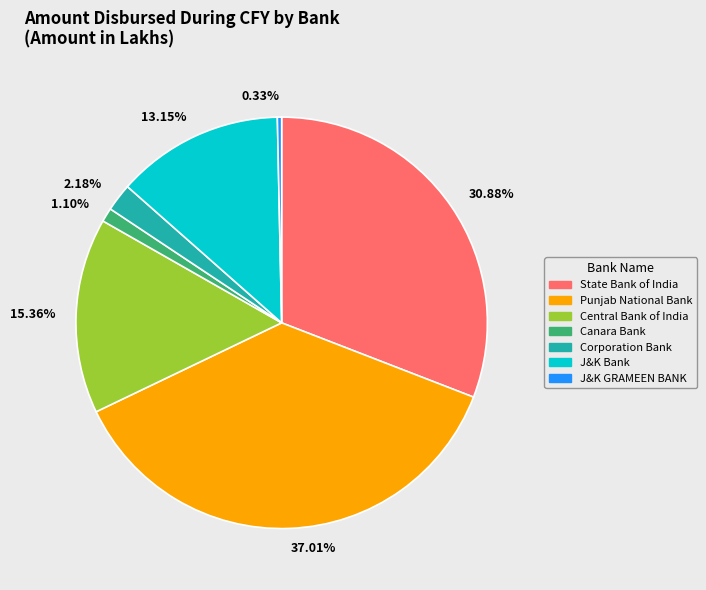

Which has a higher value, State Bank of India or Corporation Bank?

State Bank of India